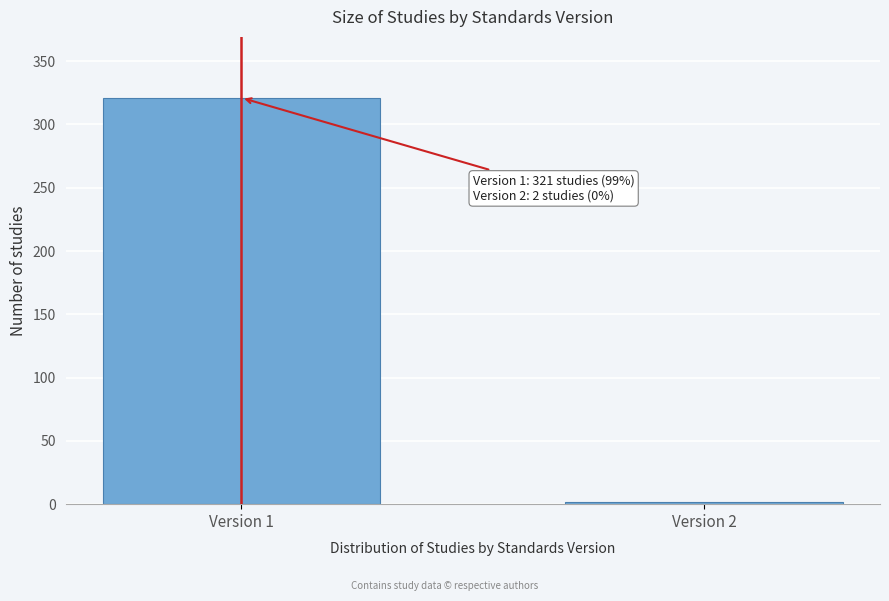

Reading left to right, what are all the values shown in this chart?

321	2